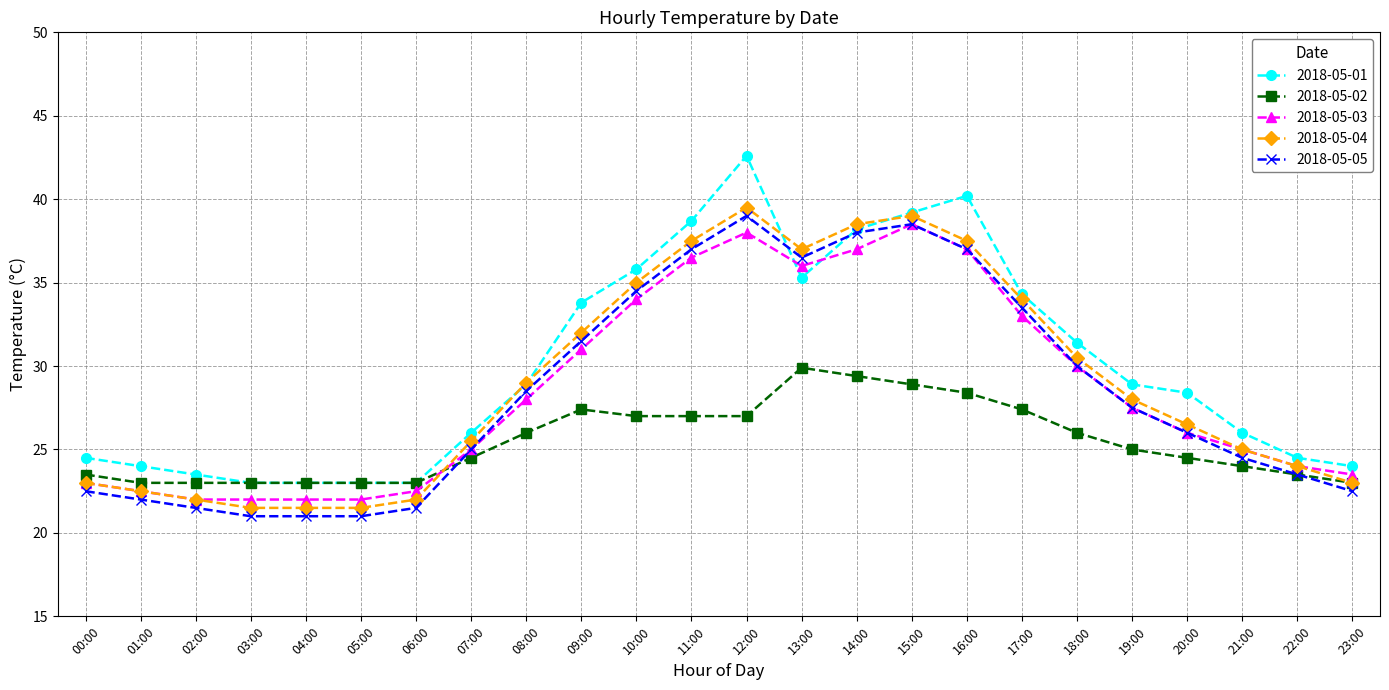

Which series has the largest total across all categories?

2018-05-01